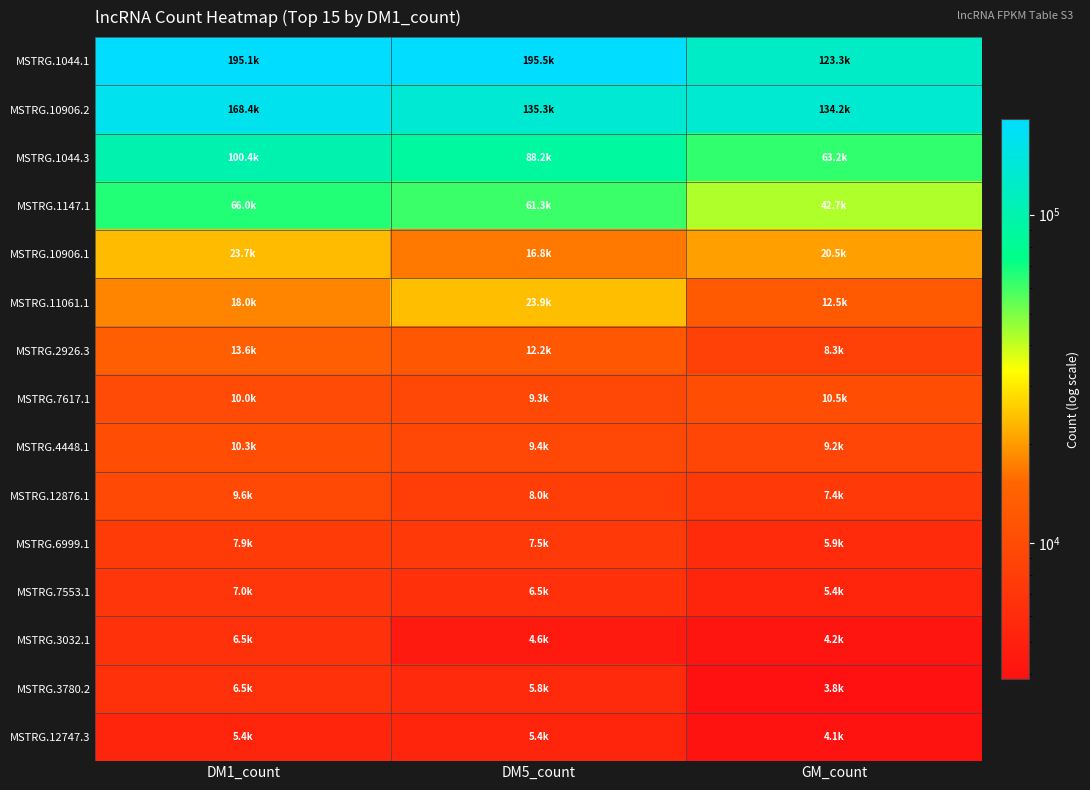

What is the total value across all series at DM5_count?

589683.5